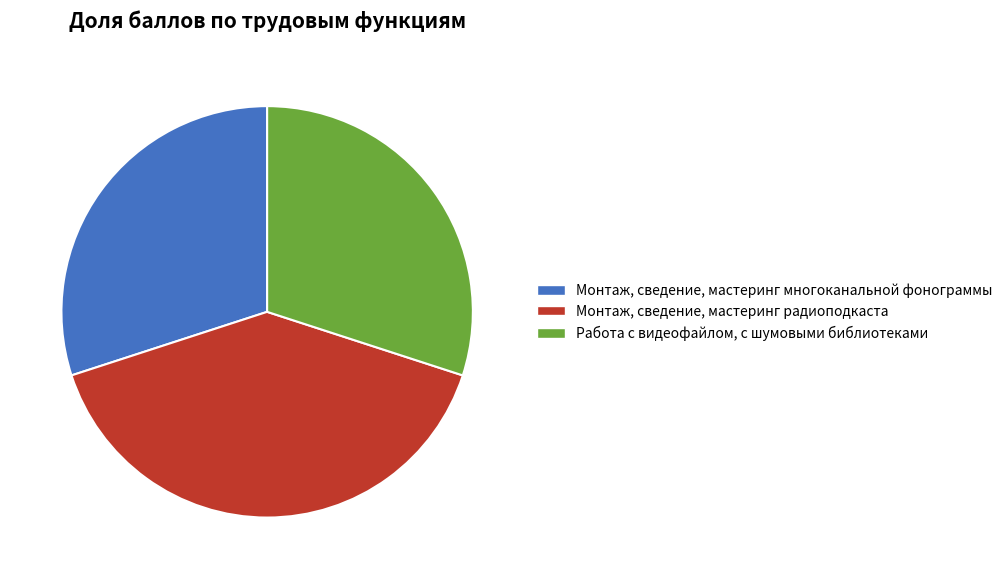

What is the largest slice in the pie chart?

Монтаж, сведение, мастеринг радиоподкаста